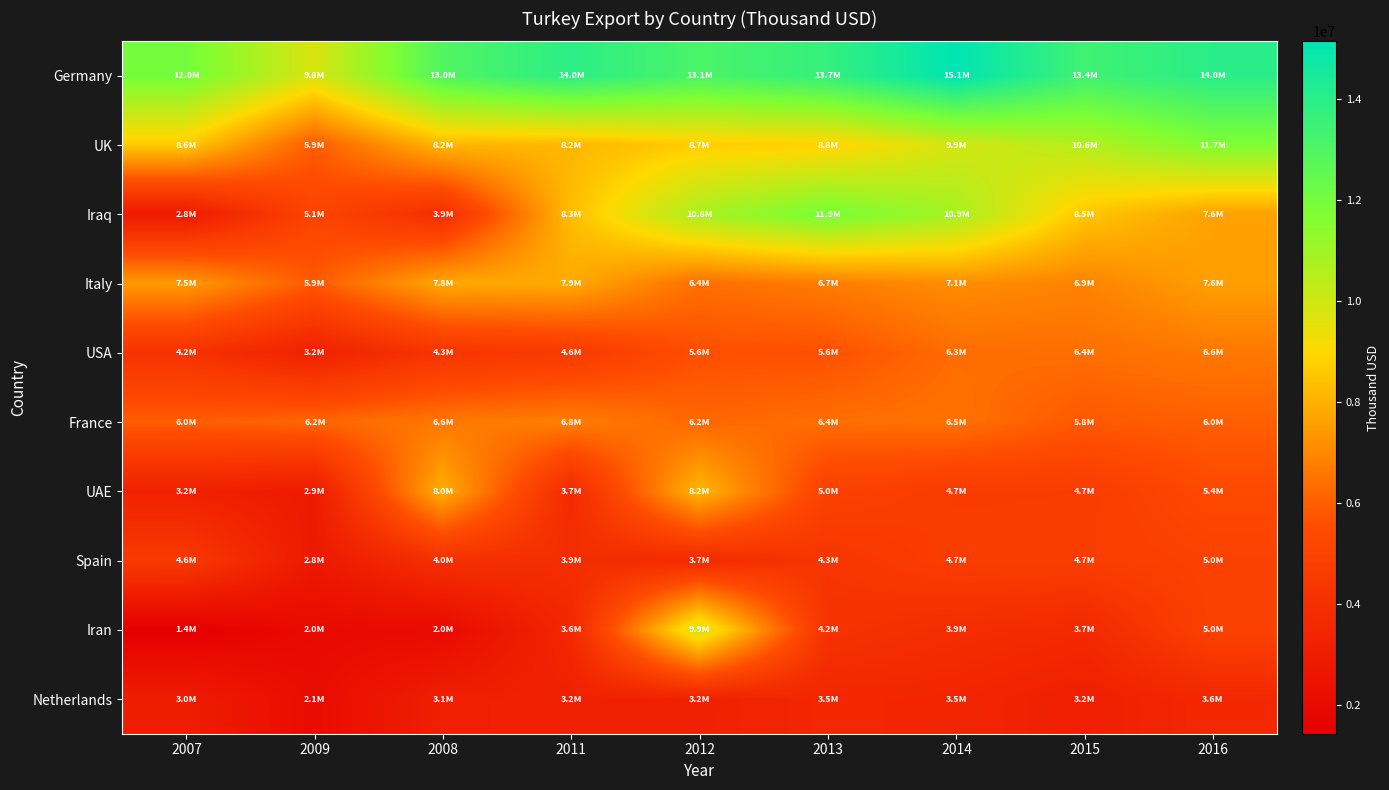

Rank the series at 2012 from lowest to highest value.

Netherlands, Spain, USA, France, Italy, UAE, UK, Iran, Iraq, Germany